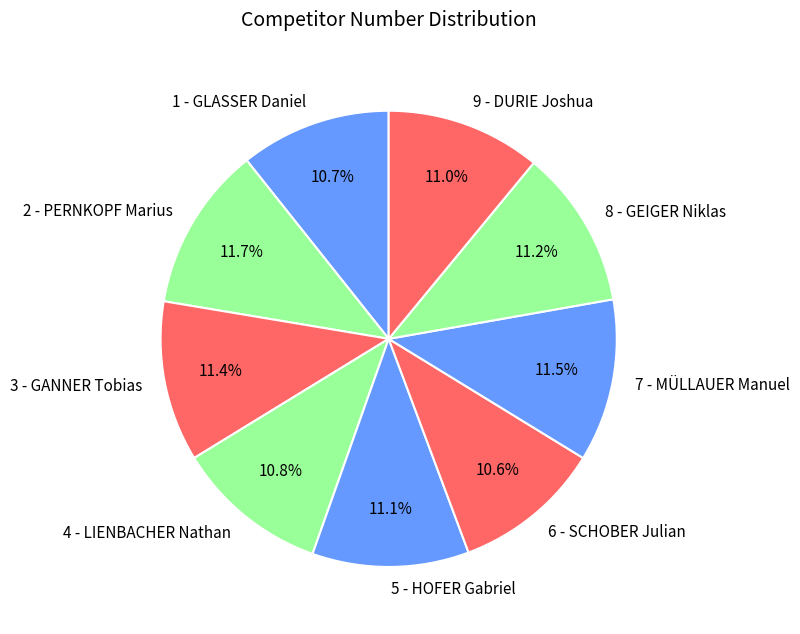

Do 9 - DURIE Joshua and 3 - GANNER Tobias together represent more than half of the pie?

No